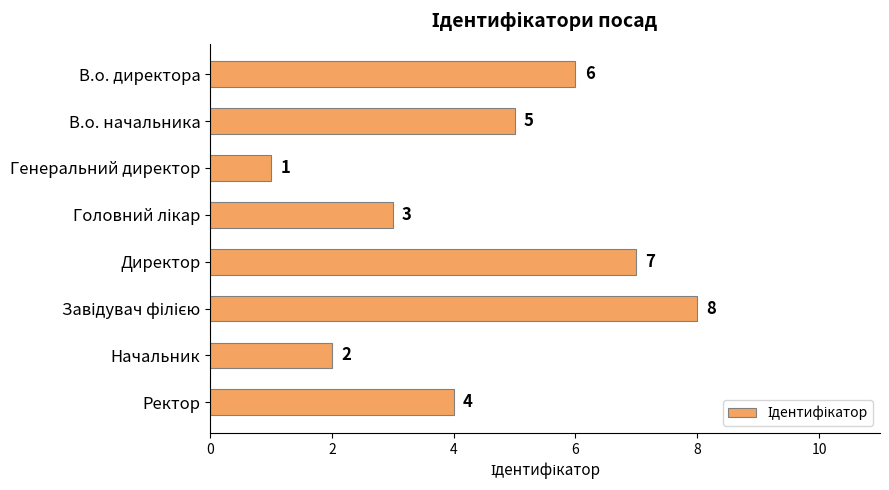

Count the values in the range 3 to 7.

5